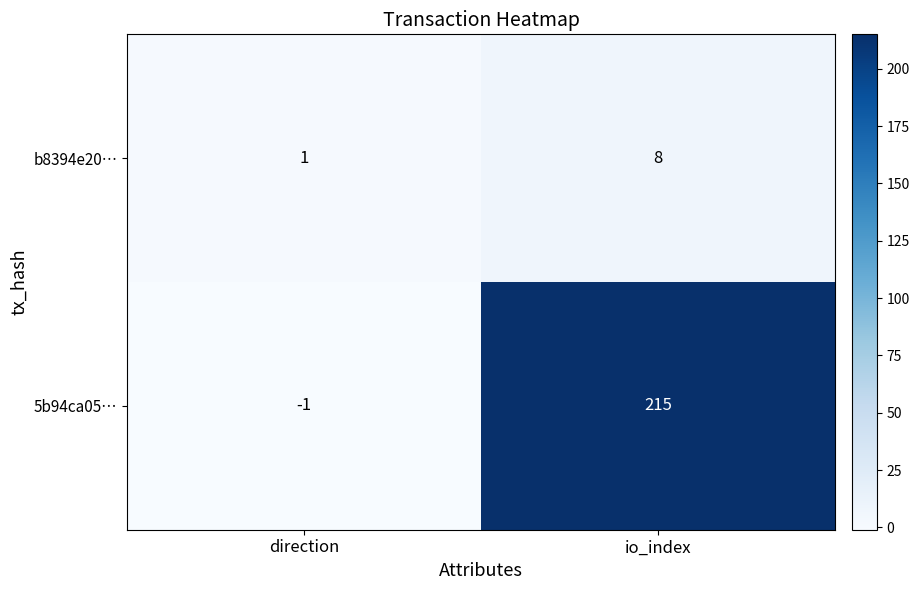

Rank the series by their maximum value, from lowest to highest.

b8394e20…, 5b94ca05…